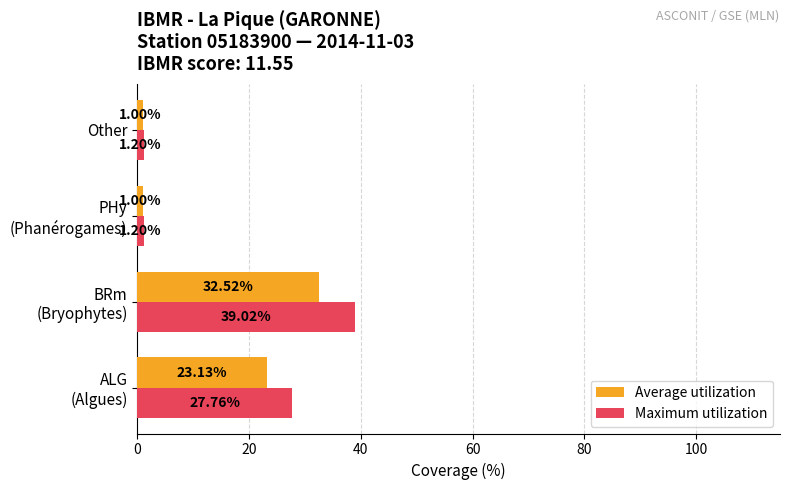

List the series in order of their overall mean, lowest first.

Average utilization, Maximum utilization